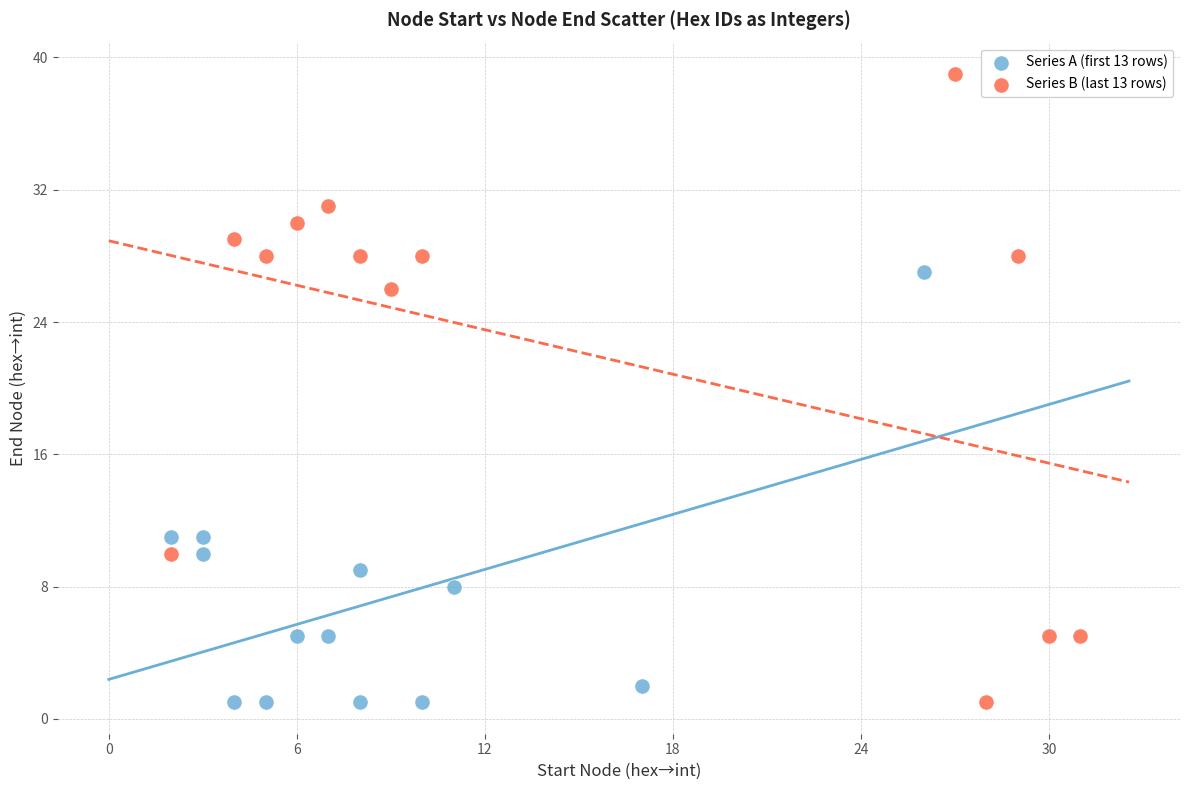

Which series has the largest Y range (max minus min)?

Series B (last 13 rows)